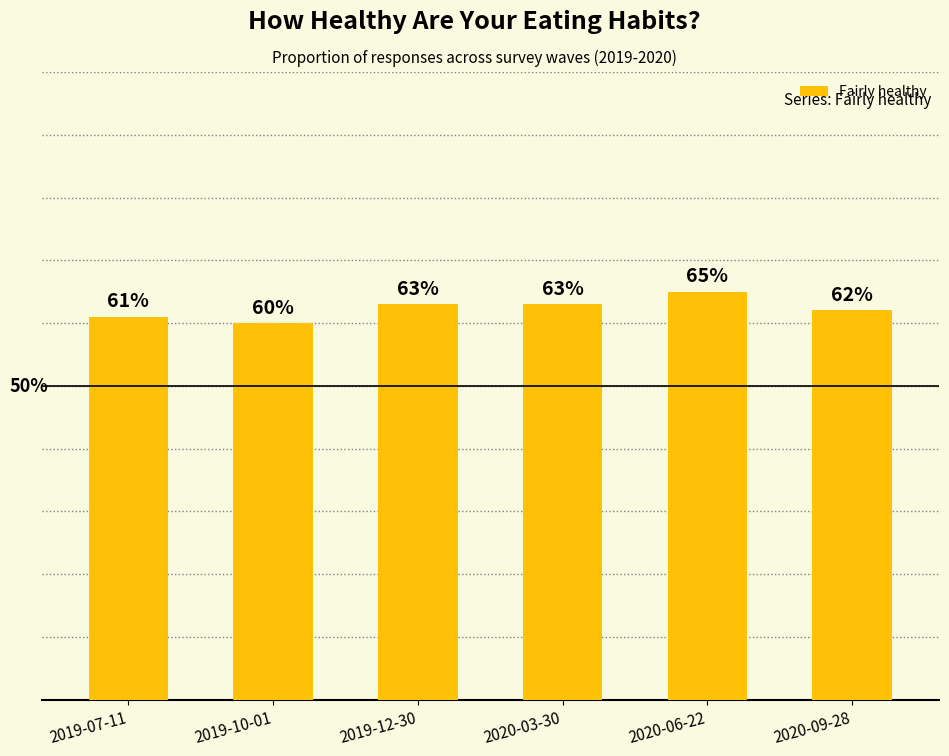

Does the chart contain any negative values?

No